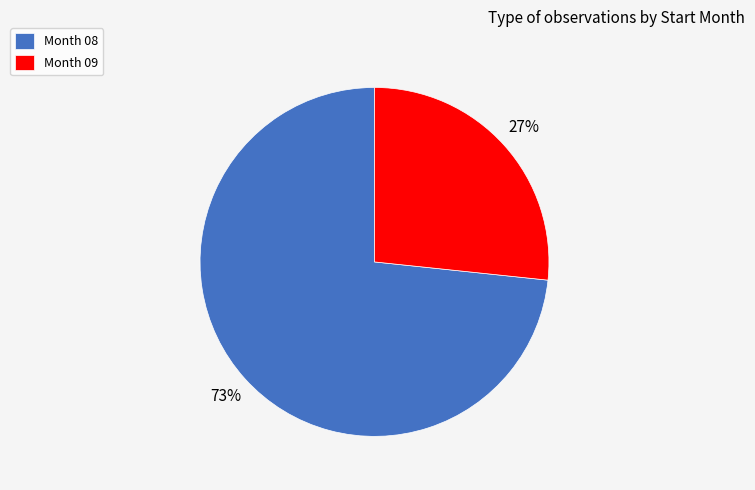

The Month 08 slice represents 66% of the pie. True or false?

False